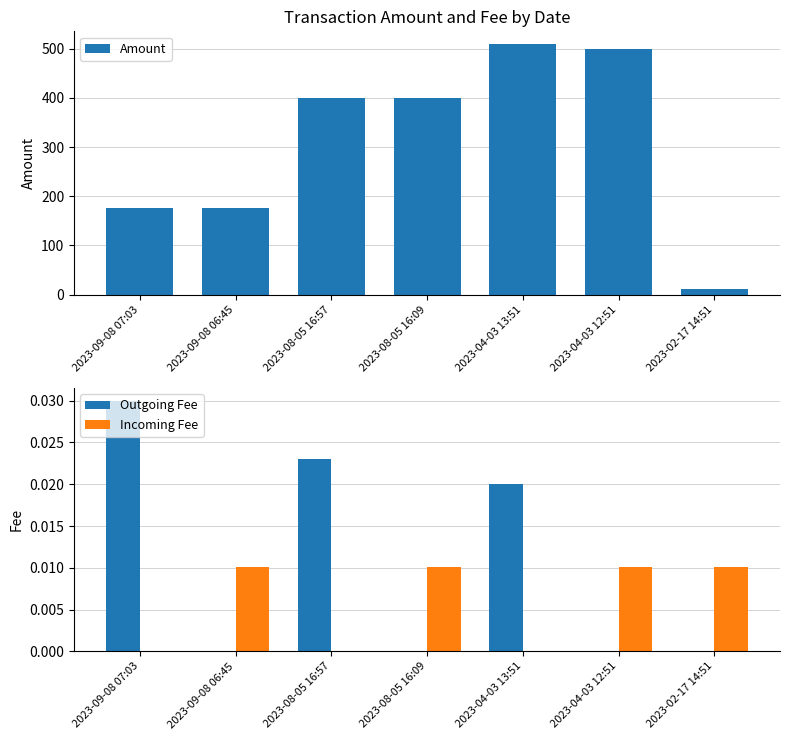

At which label is Incoming Fee closest to 0?

2023-09-08 07:03